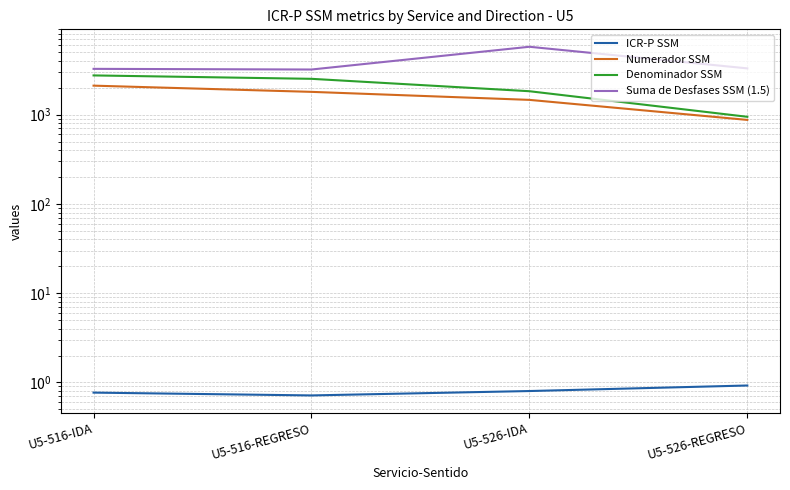

At which category does ICR-P SSM reach its first local valley?

U5-516-REGRESO